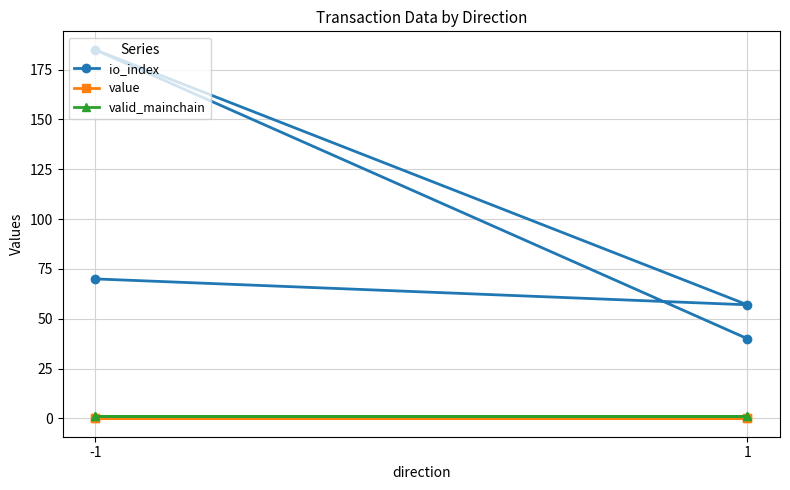

Reading left to right, transcribe all the data shown in this chart.

io_index: 70.0	57.0	185.0	40.0
value: 0.0	0.0	0.2	0.2
valid_mainchain: 1.0	1.0	1.0	1.0